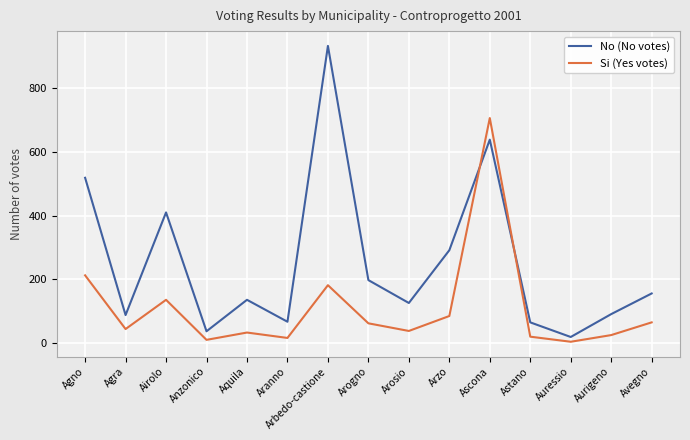

The No (No votes) series shows 125 at Arosio. True or false?

True